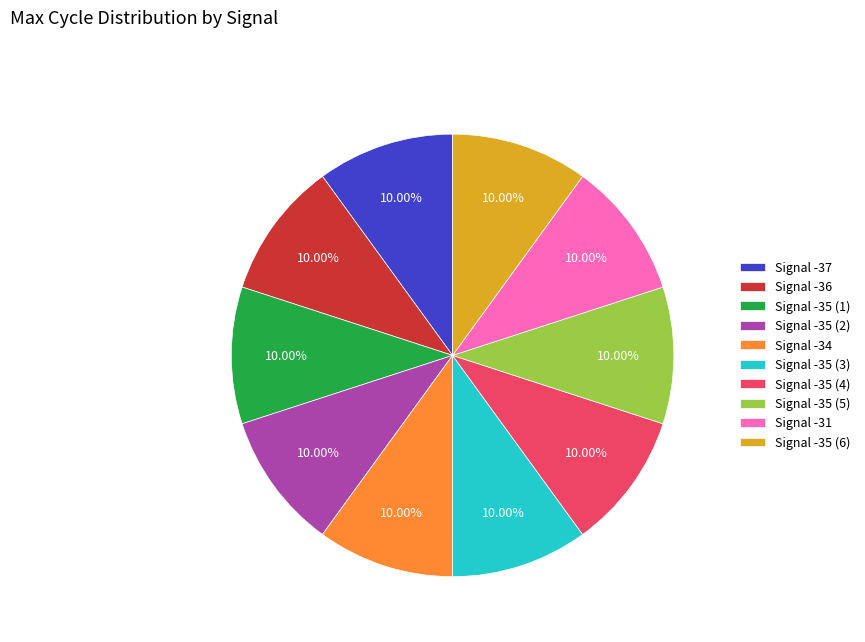

Is there any slice that represents more than half of the pie?

No